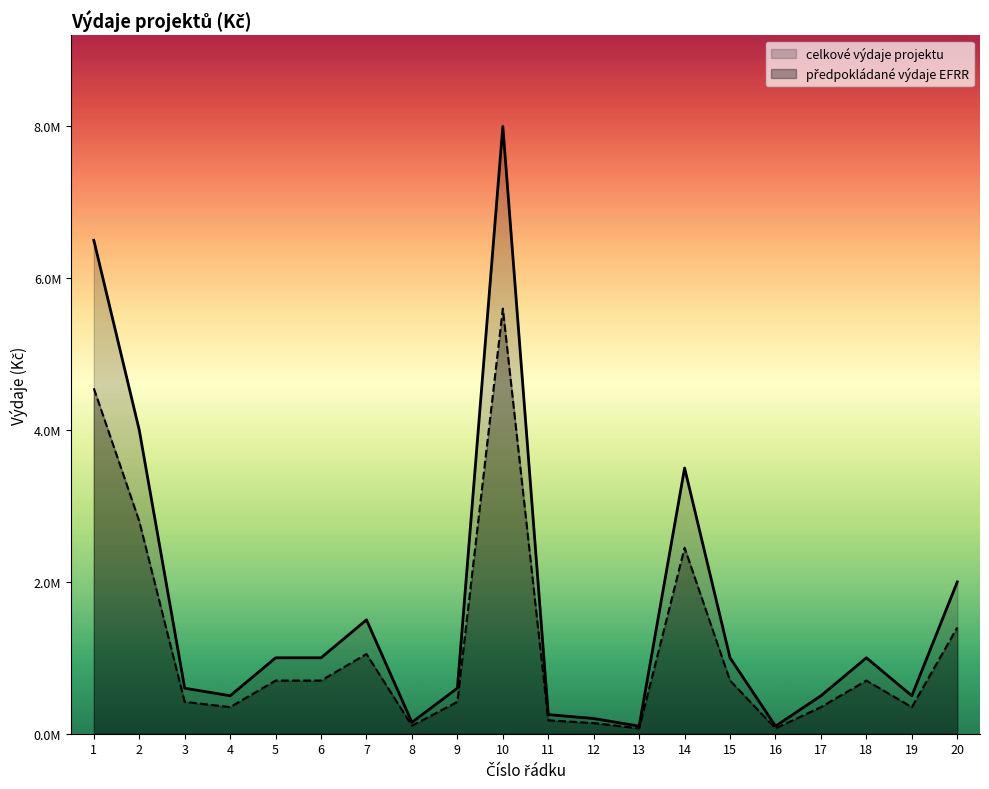

At how many categories does at least one series exceed 1965278?

5